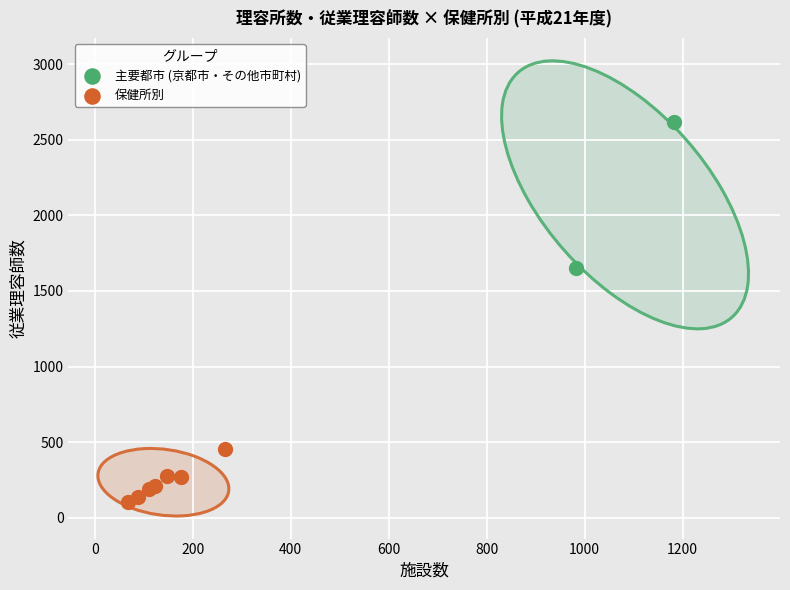

What are all the series names shown in the legend?

主要都市 (京都市・その他市町村), 保健所別